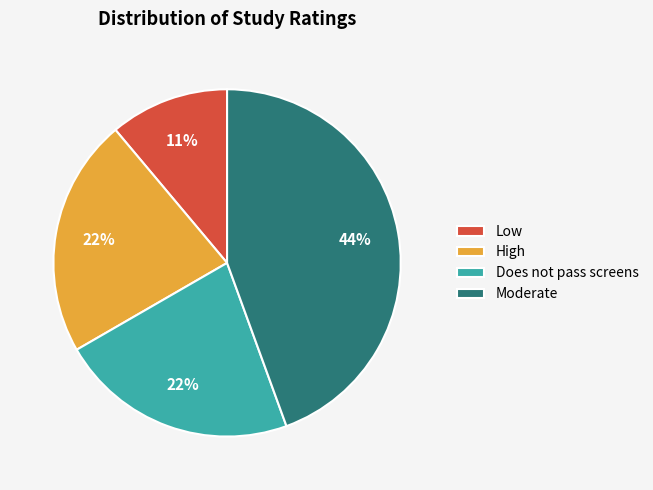

Do High and Does not pass screens together represent more than half of the pie?

No